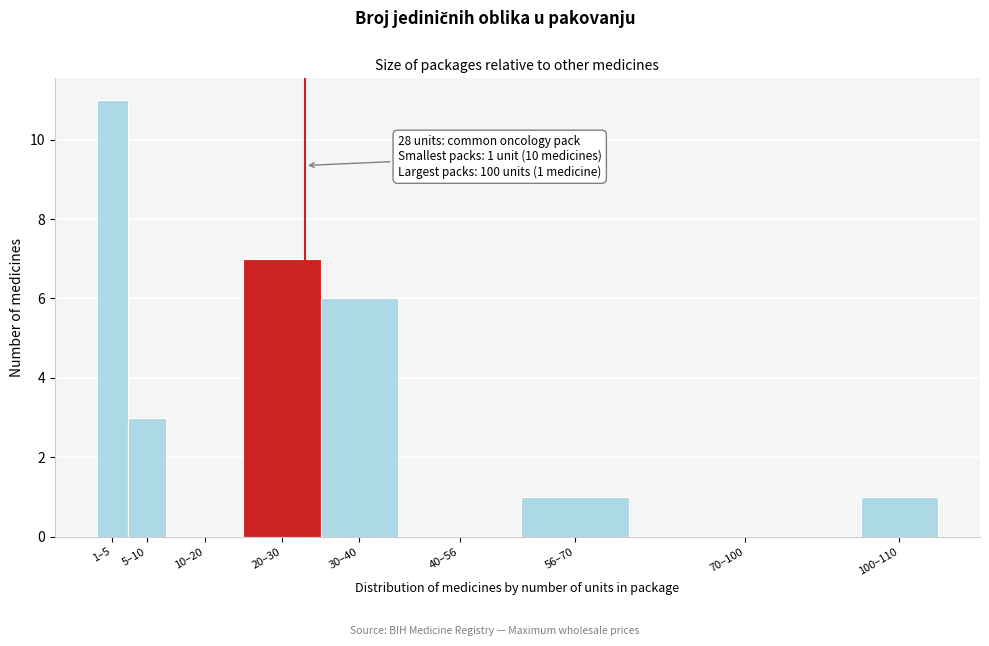

Reading left to right, extract all data points from this chart.

1–5=11	5–10=3	10–20=0	20–30=7	30–40=6	40–56=0	56–70=1	70–100=0	100–110=1